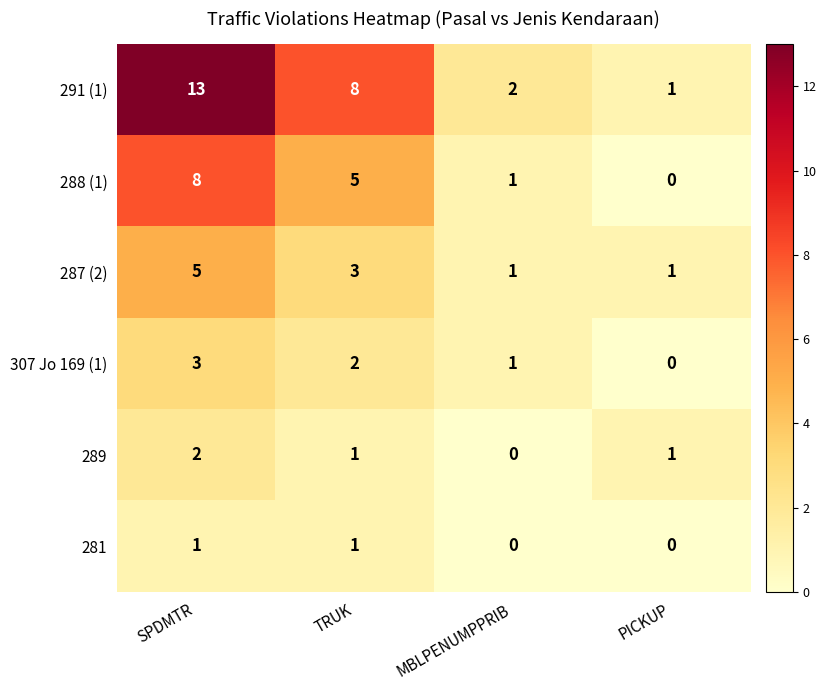

Which series has the largest range (max minus min)?

291 (1)